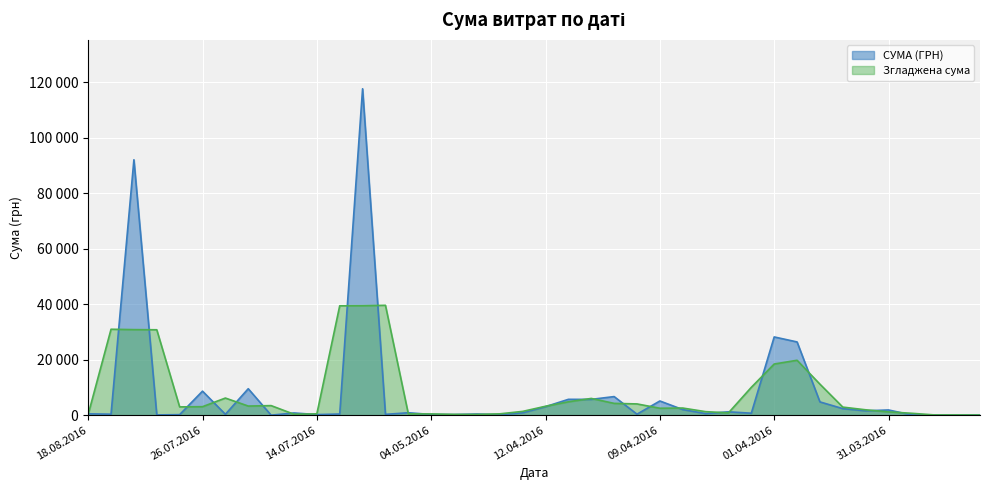

What is the minimum value shown in the chart?

11.2